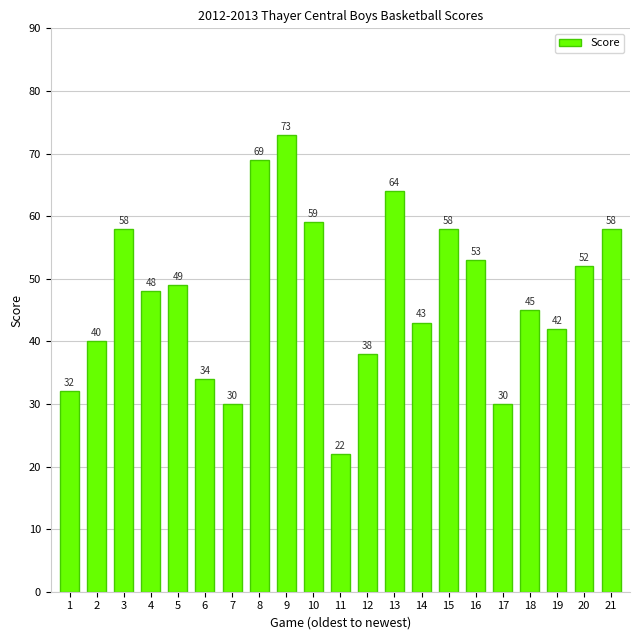

True or false: the data shows 17 at 6.

False